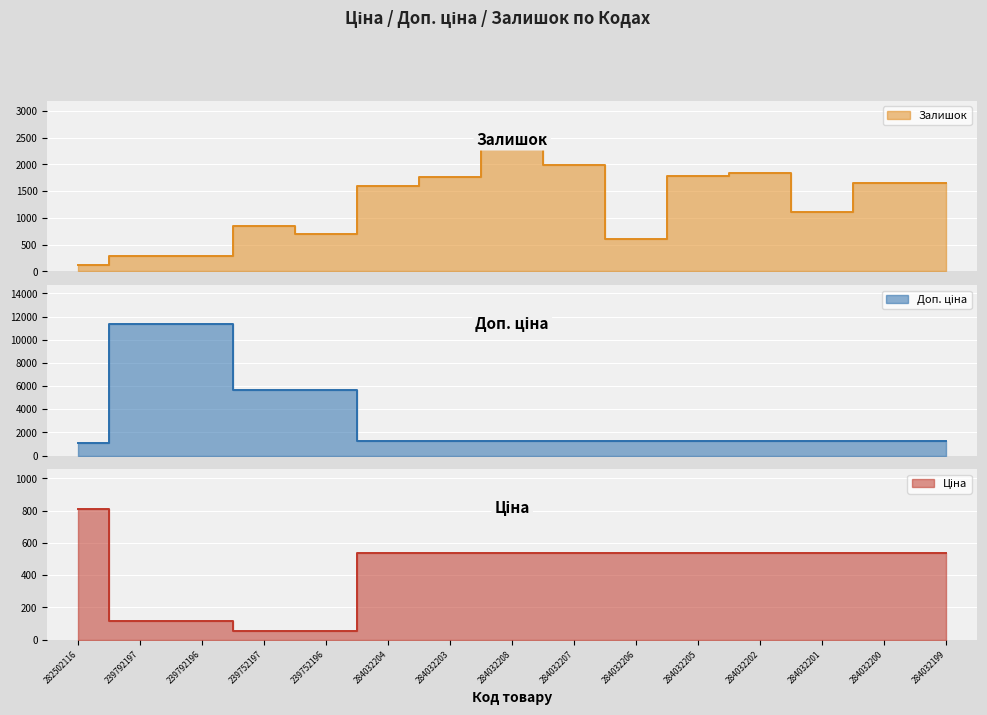

What is the difference between the maximum and second lowest values in the Ціна series?

756.4